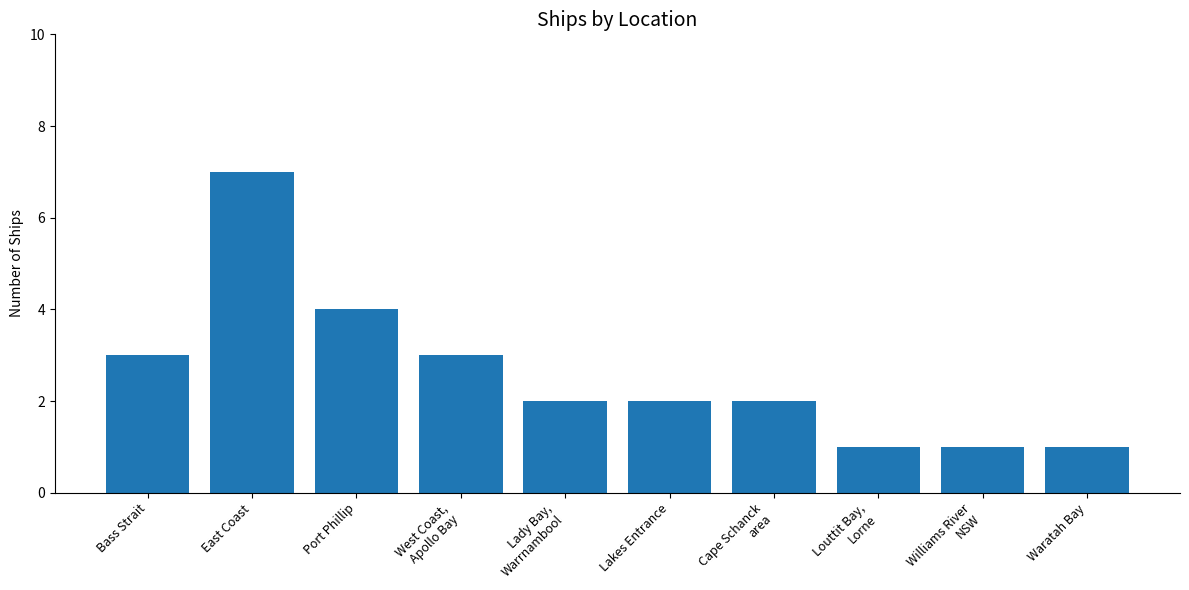

What is the greatest value displayed?

7